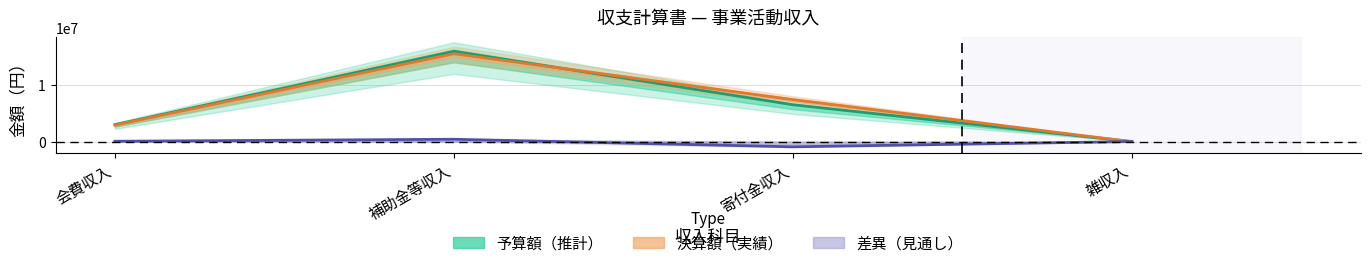

The 差異 series shows -906472 at 寄付金収入. True or false?

True